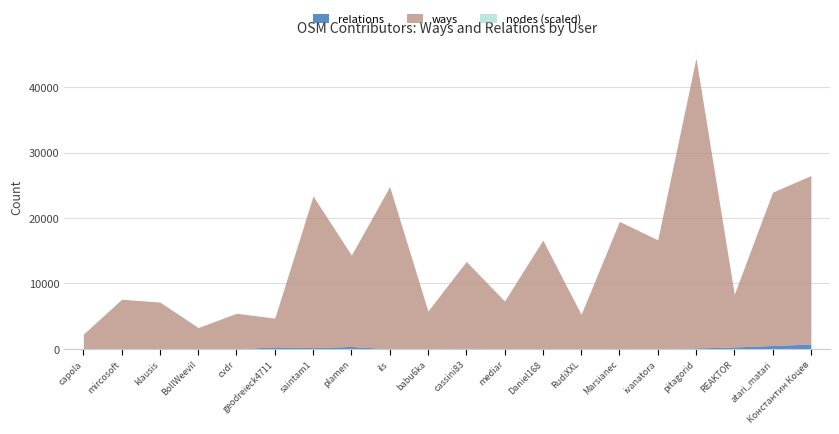

True or false: relations has a value of 306 at geodreieck4711.

True